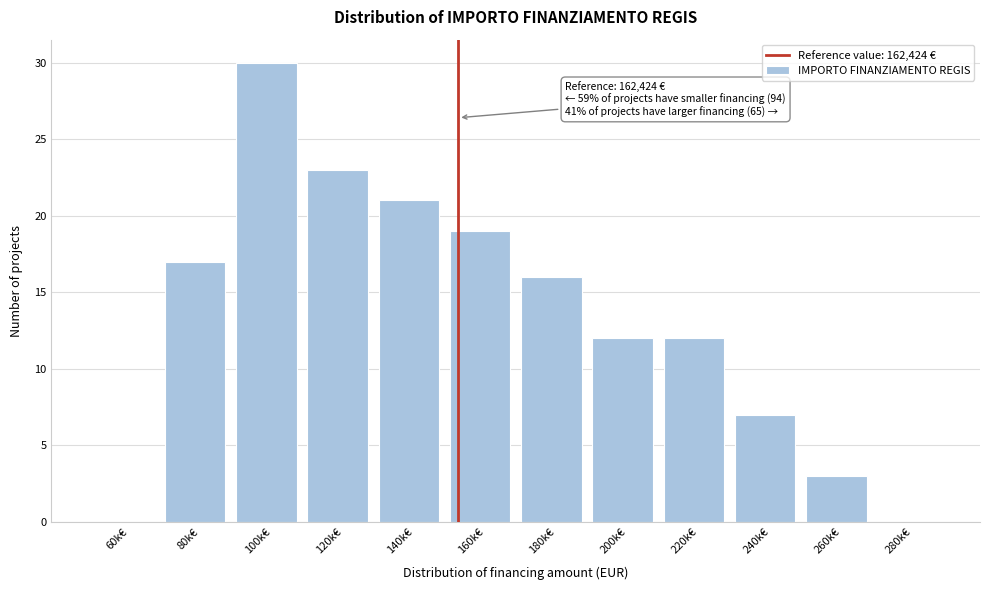

Reading left to right, transcribe all the data shown in this chart.

60k€=0	80k€=17	100k€=30	120k€=23	140k€=21	160k€=19	180k€=16	200k€=12	220k€=12	240k€=7	260k€=3	280k€=0